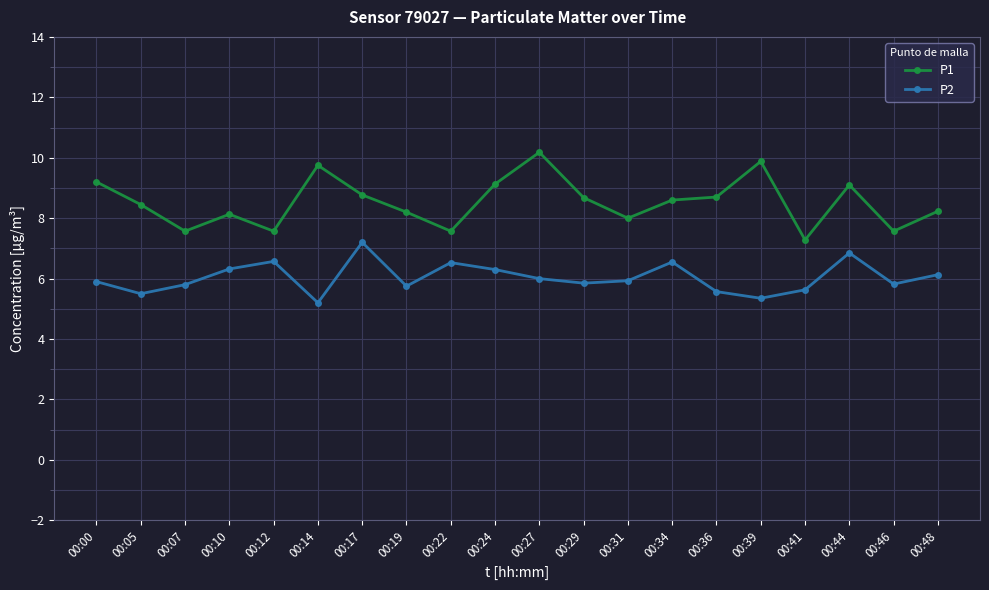

Is this an area chart (filled region under the line)?

No